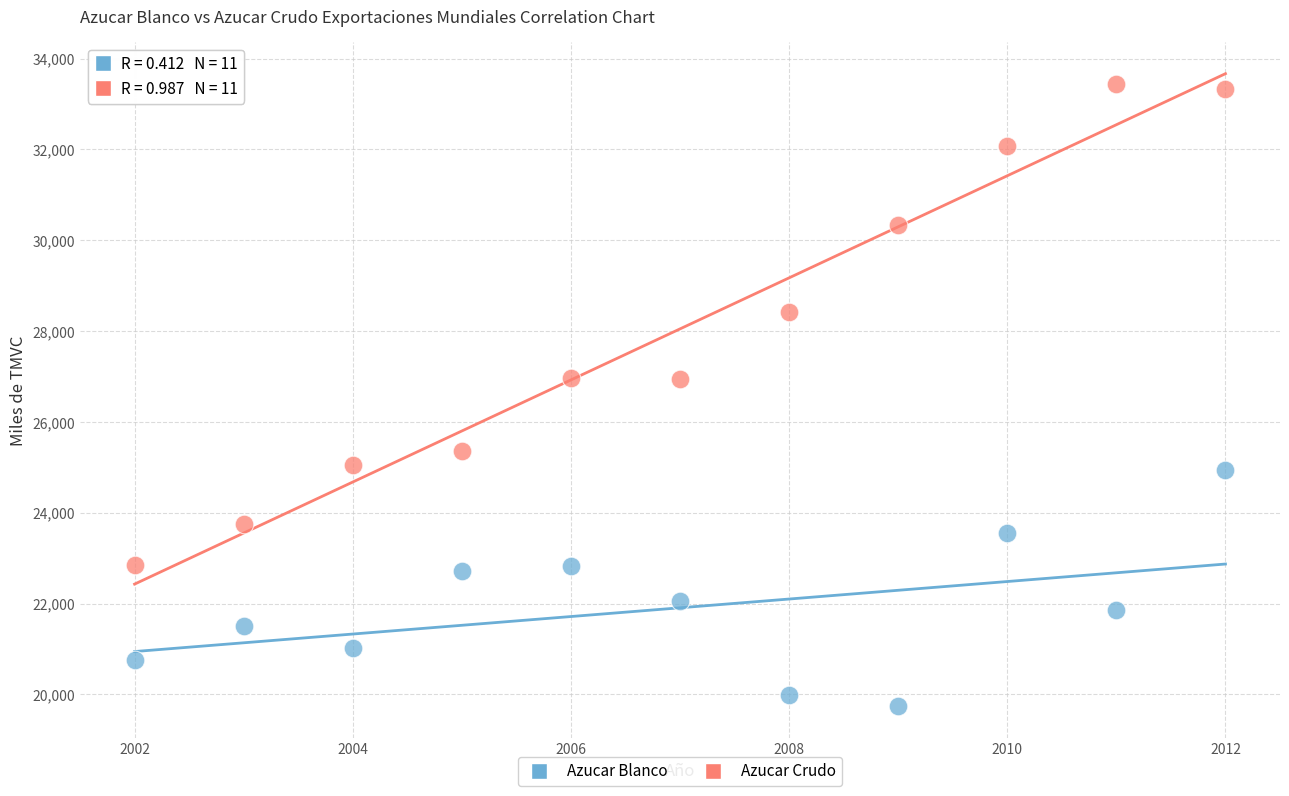

Which series has the widest spread of Y values?

Azucar Crudo